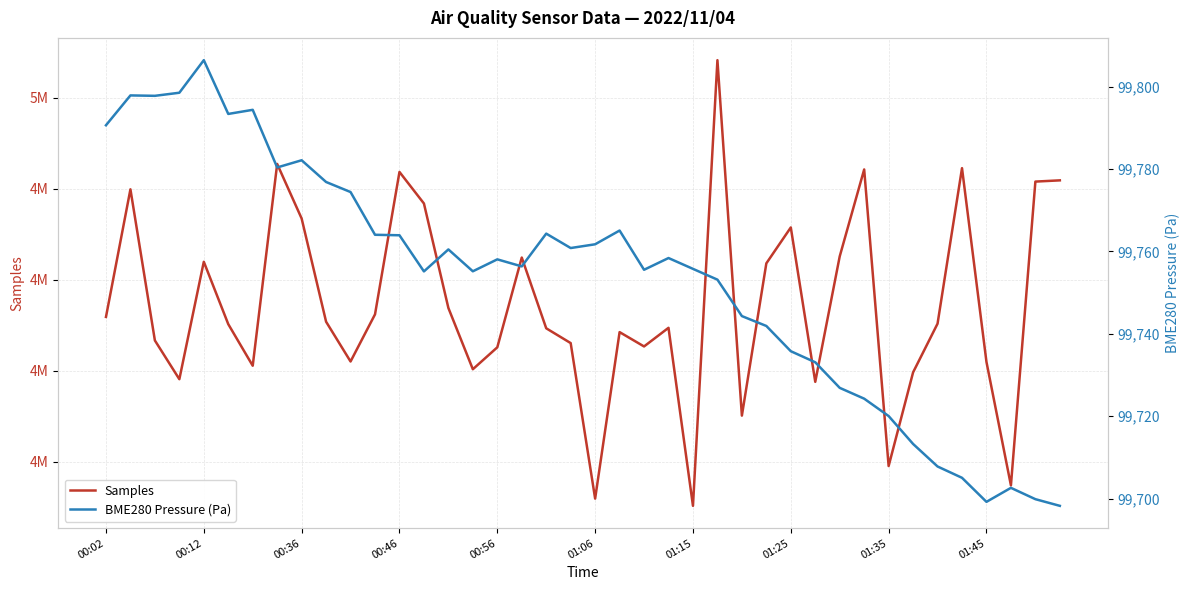

Which series has the widest spread of values?

Samples